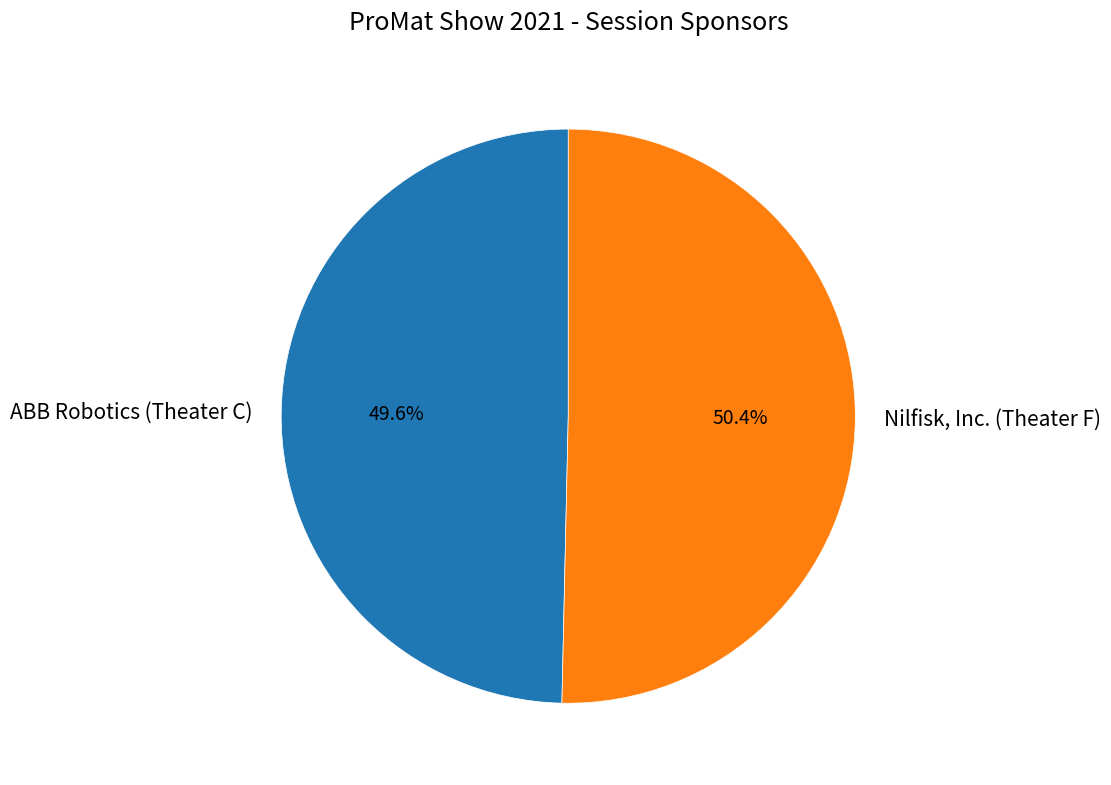

What percentage is the ABB Robotics (Theater C) slice, to the nearest percent?

50%